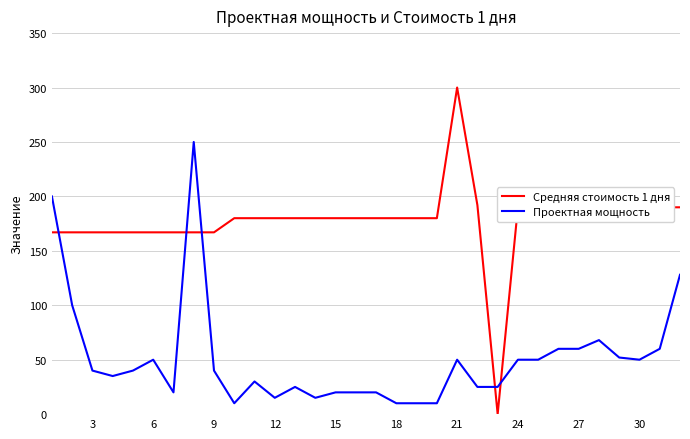

Which series has the largest range (max minus min)?

Средняя стоимость 1 дня